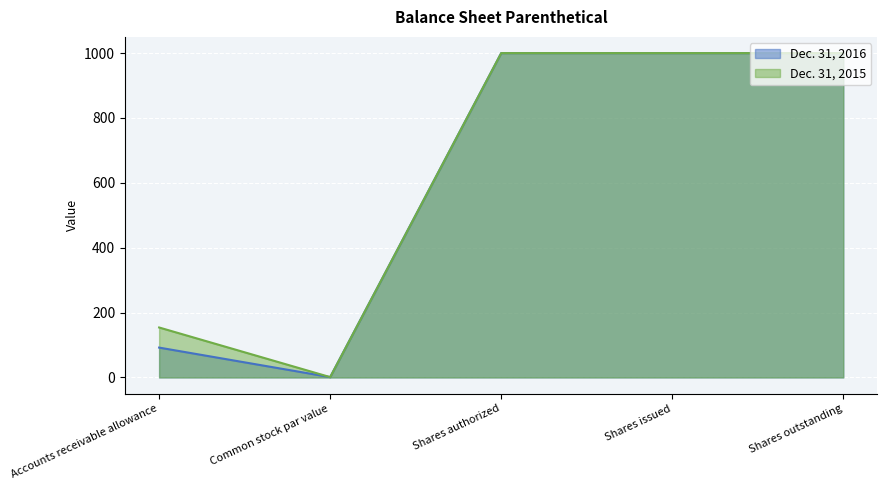

How many lines are shown in the chart?

2